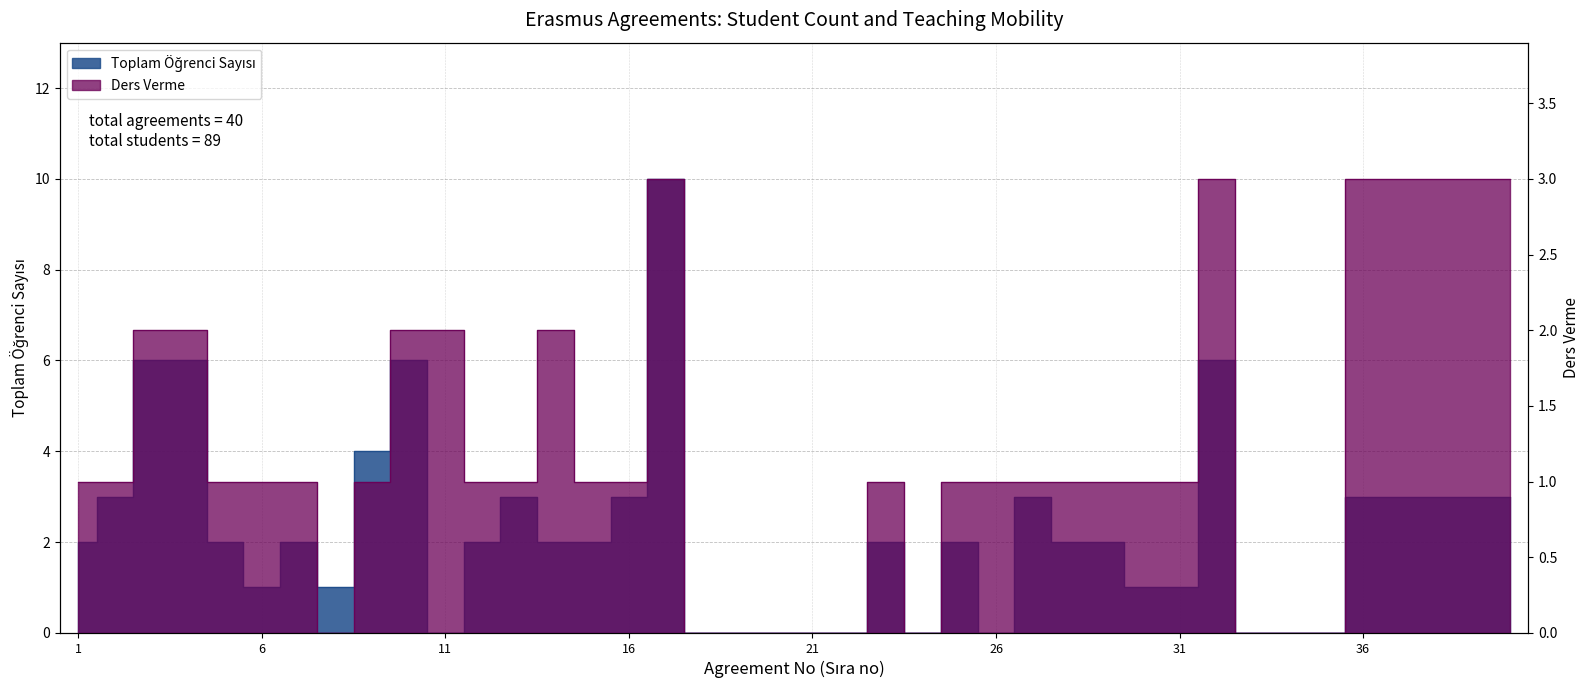

Which category has the highest value in the Ders Verme series?

17